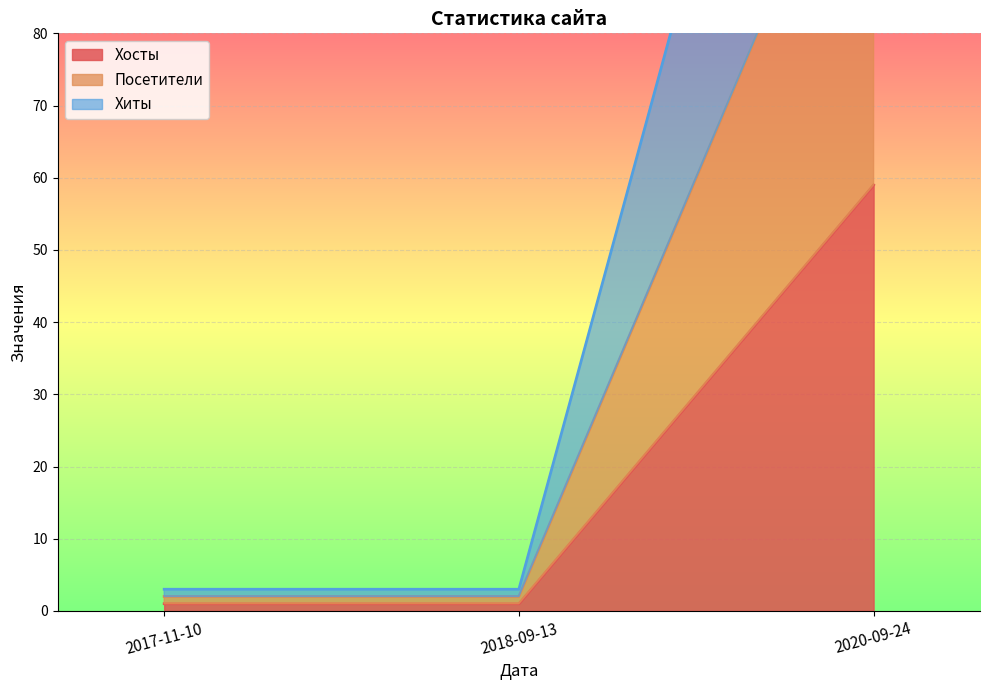

Which label corresponds to the smallest value in the chart?

2017-11-10